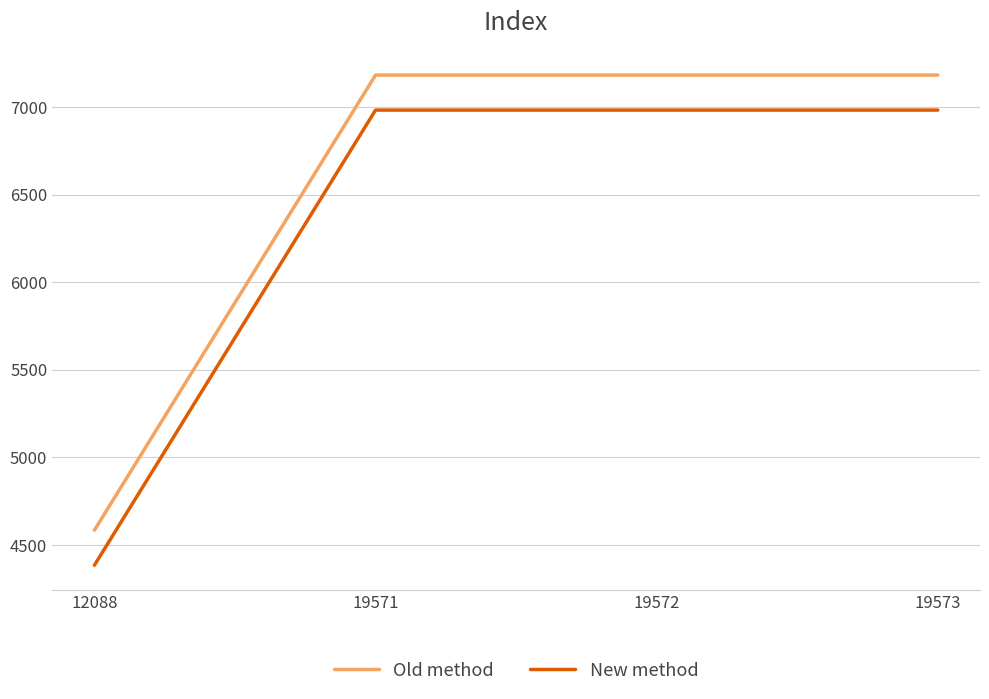

What value does the Old method series have at 19573, to the nearest 100?

7200